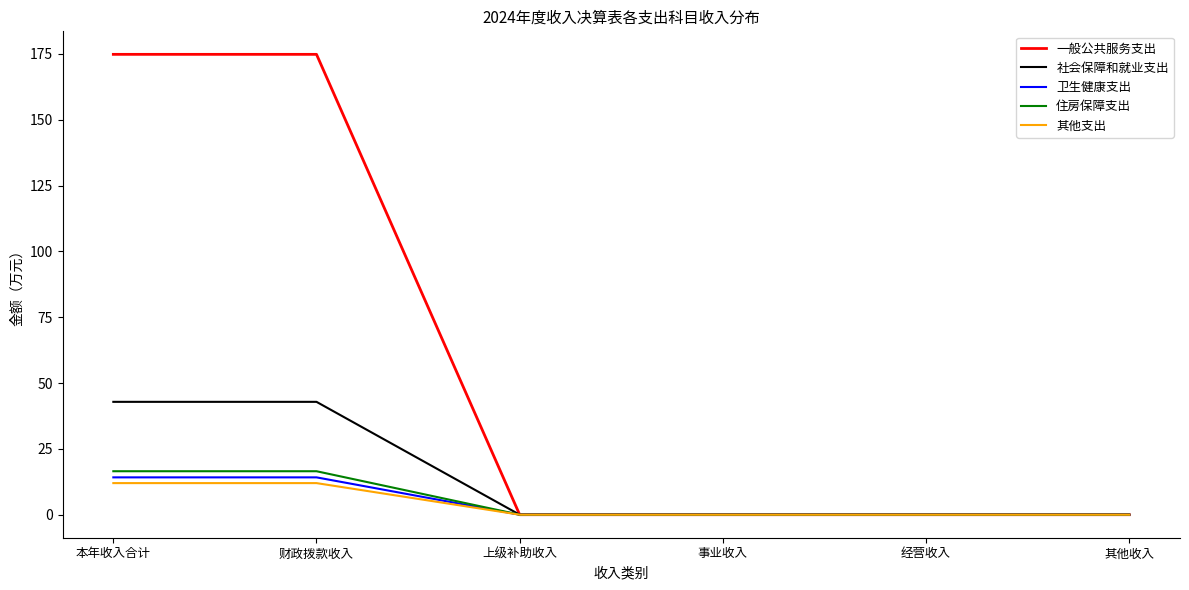

What is the maximum value for 一般公共服务支出?

174.8